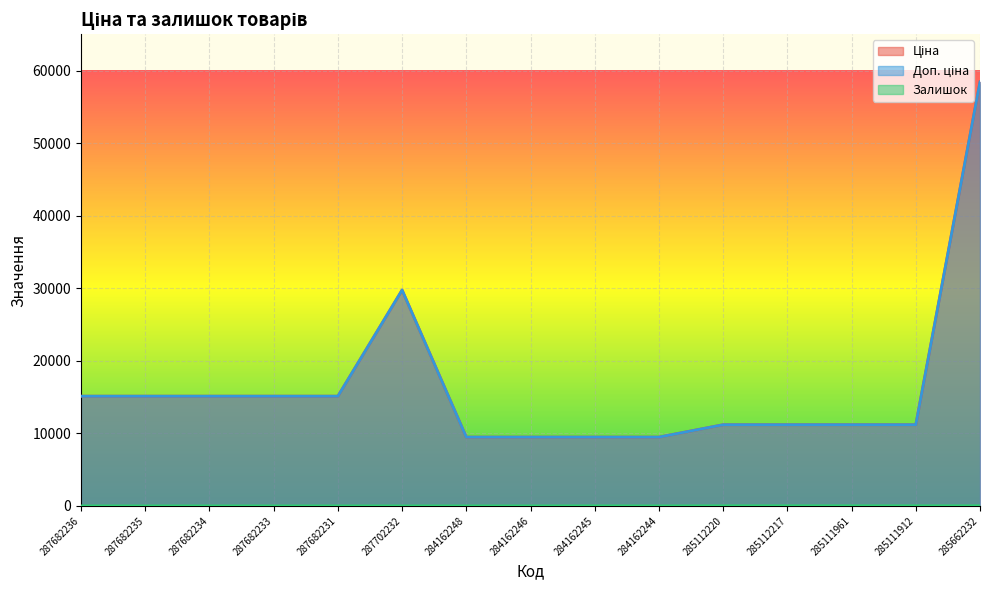

True or false: Залишок and Ціна cross at least once.

False